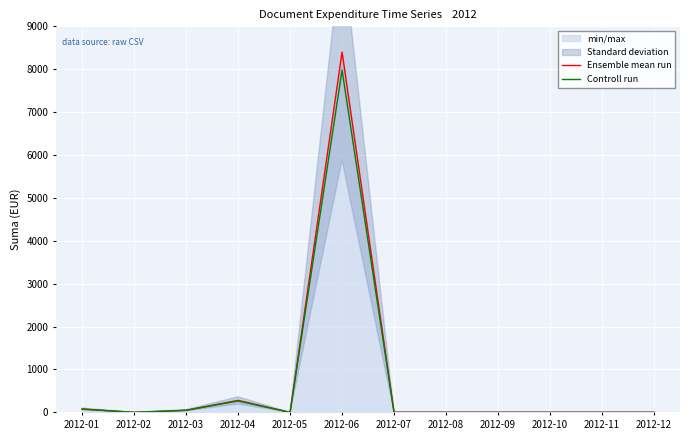

Where is the first local maximum for Ensemble mean run?

2012-04